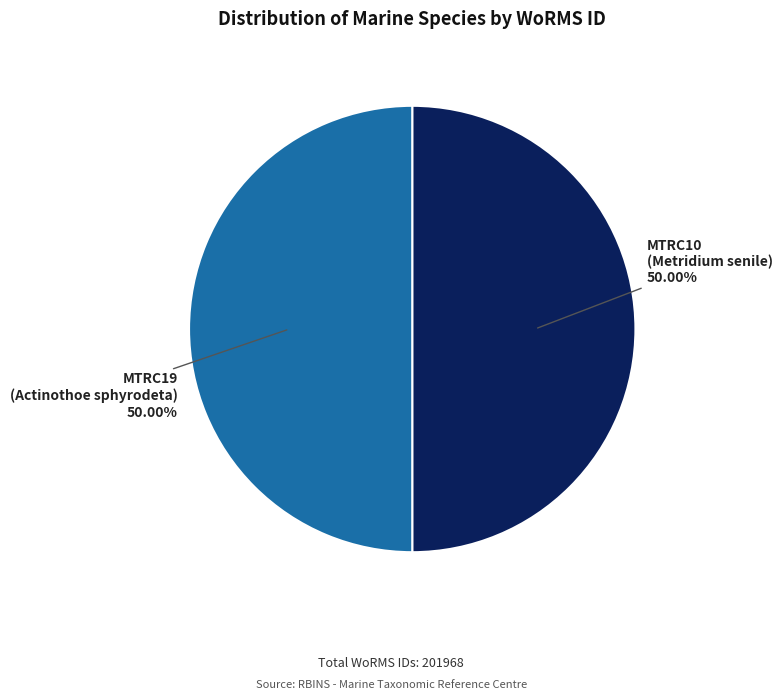

Count the number of slices in the pie.

2